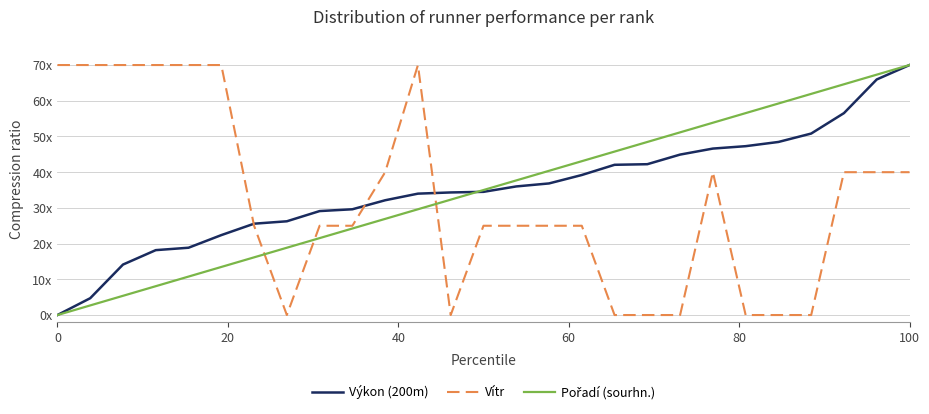

Reading left to right, transcribe all the data shown in this chart.

Výkon (200m): 0.0	4.7	14.1	18.2	18.8	22.4	25.6	26.2	29.1	29.6	32.1	34.0	34.3	34.5	36.0	36.9	39.2	42.1	42.2	44.9	46.6	47.3	48.5	50.8	56.5	66.0	70.0
Vítr: 70.0	70.0	70.0	70.0	70.0	70.0	25.0	0.0	25.0	25.0	40.0	70.0	0.0	25.0	25.0	25.0	25.0	0.0	0.0	0.0	40.0	0.0	0.0	0.0	40.0	40.0	40.0
Pořadí (sourhn.): 0.0	2.7	5.4	8.1	10.8	13.5	16.2	18.8	21.5	24.2	26.9	29.6	32.3	35.0	37.7	40.4	43.1	45.8	48.5	51.2	53.8	56.5	59.2	61.9	64.6	67.3	70.0